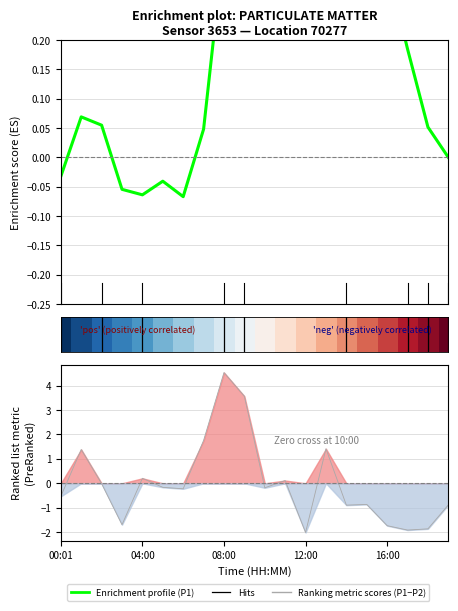

The Enrichment profile series shows 0.3 at 10. True or false?

False